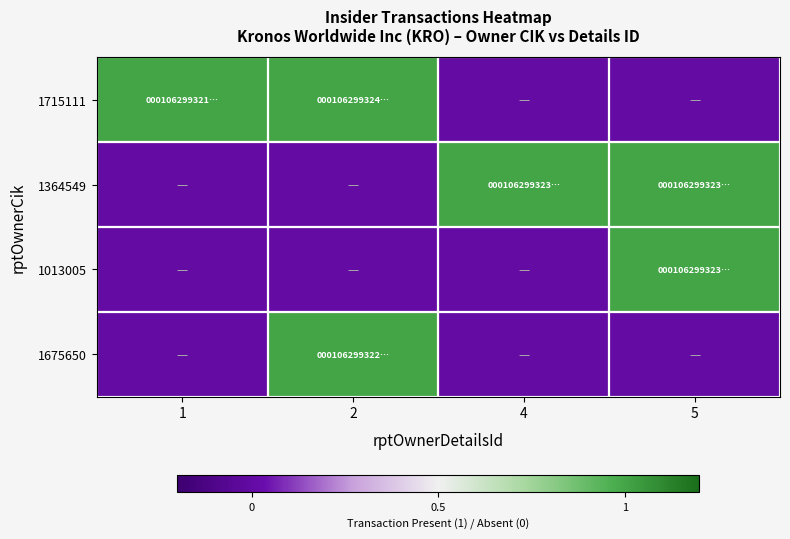

Between 4 and 5, which series saw the biggest shift?

1013005